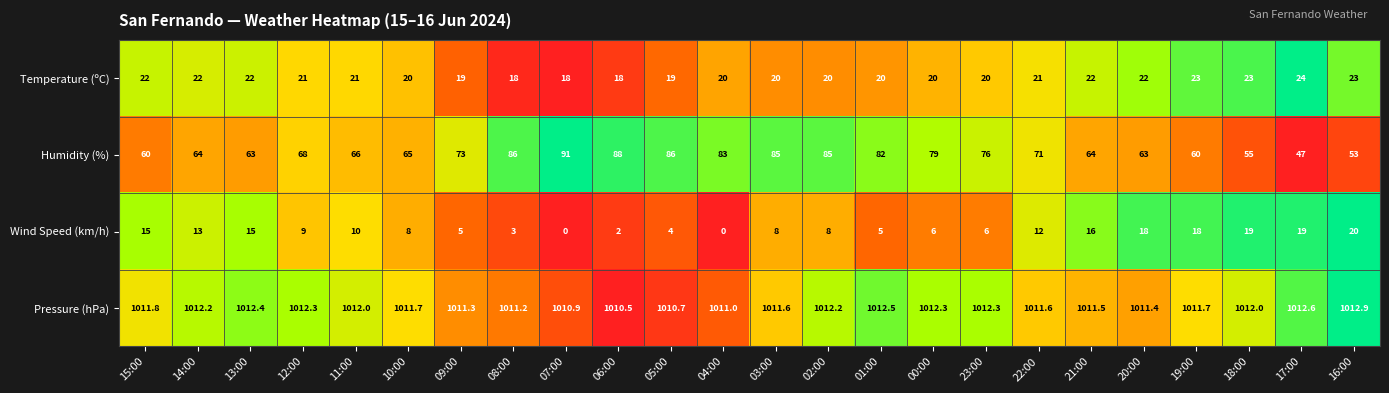

List the series in order of their peak value, highest first.

Pressure (hPa), Humidity (%), Temperature (ºC), Wind Speed (km/h)